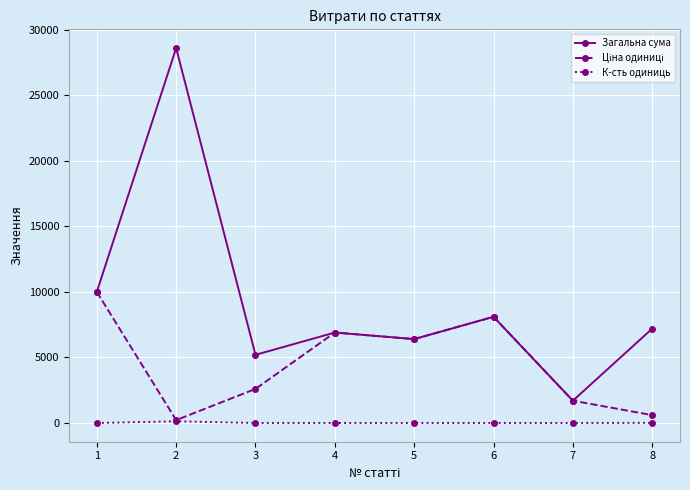

What is the spread (max minus min) of values at 4?

6899